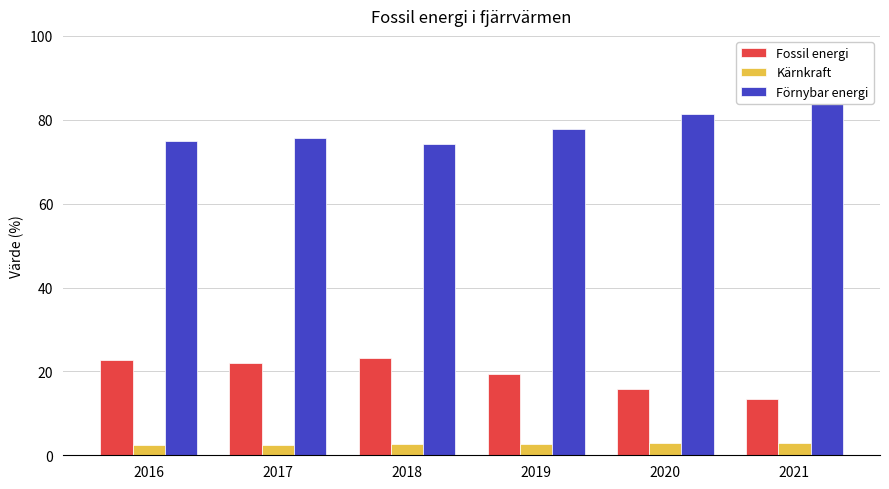

What is the difference between the second highest and minimum values in the Förnybar energi series?

7.2